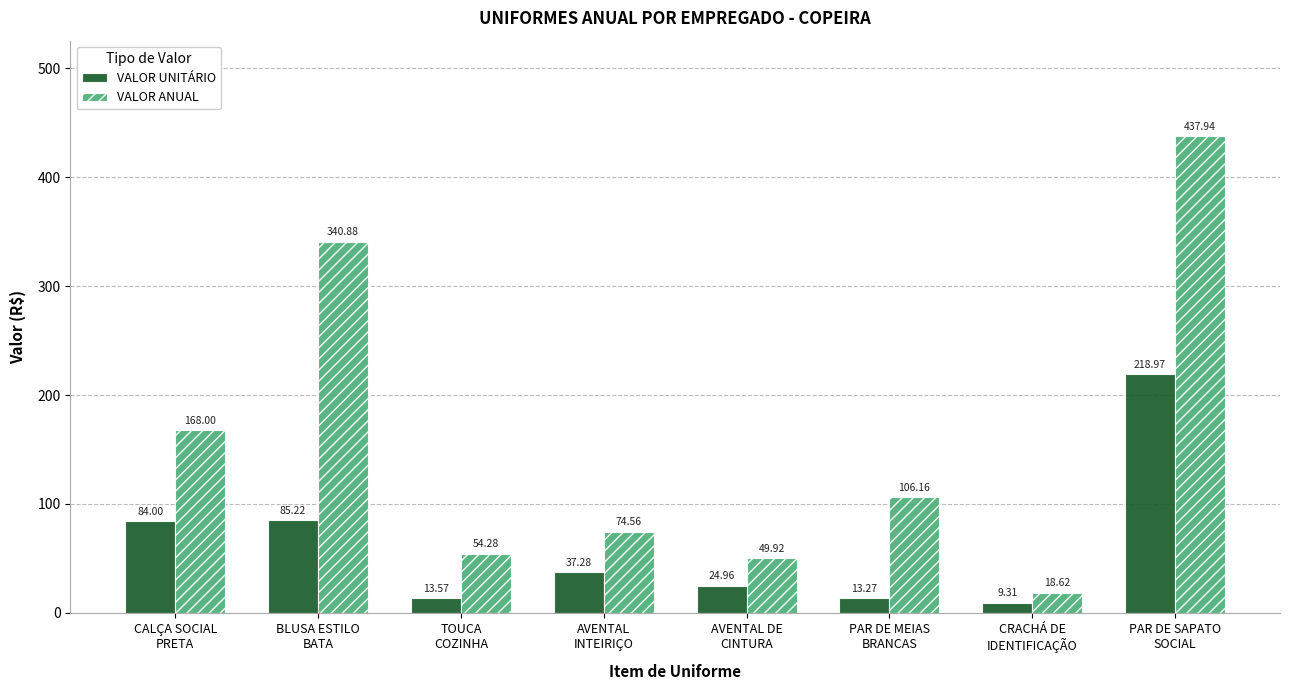

What is the label of the 7th bar from the right?

BLUSA ESTILO
BATA